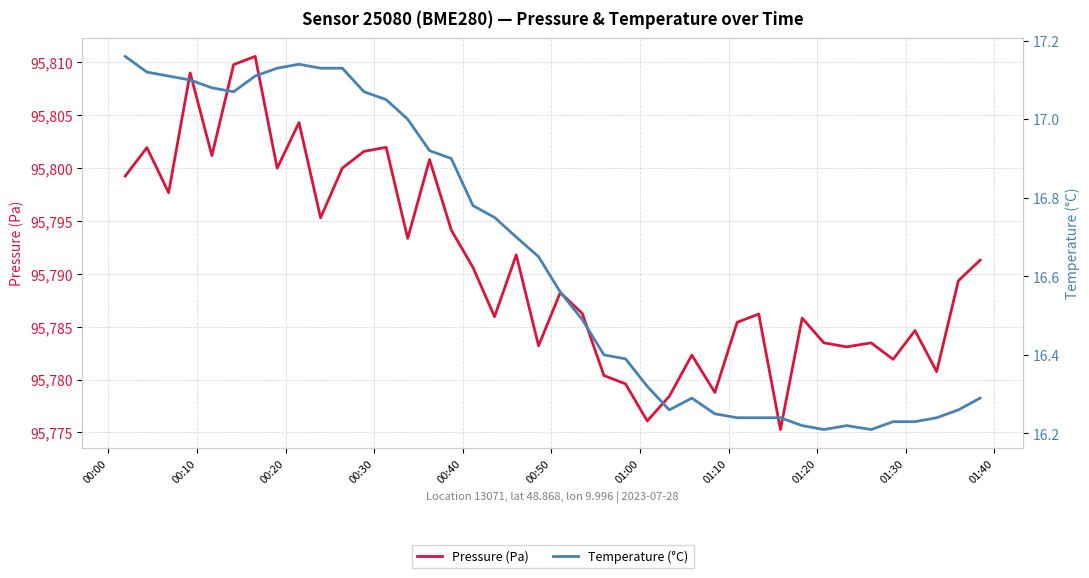

What is the minimum value for Pressure (Pa)?

95775.3